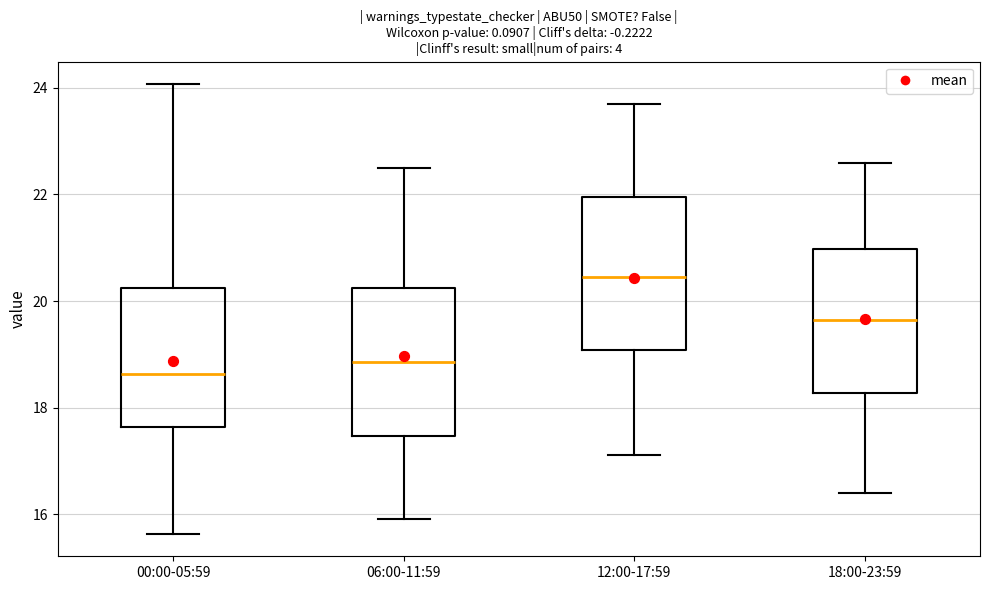

Reading left to right, transcribe this box plot: for each box, give where its median line is, the range the box spans, and where its two whiskers end, as read against the y-axis. The values are not printed on the chart, so give them approximately, as read against the axis.

00:00-05:59: median 18.6, box 17.6 to 20.2, whiskers 15.6 to 24.0
06:00-11:59: median 18.8, box 17.4 to 20.2, whiskers 16.0 to 22.6
12:00-17:59: median 20.4, box 19.0 to 22.0, whiskers 17.2 to 23.8
18:00-23:59: median 19.6, box 18.2 to 21.0, whiskers 16.4 to 22.6